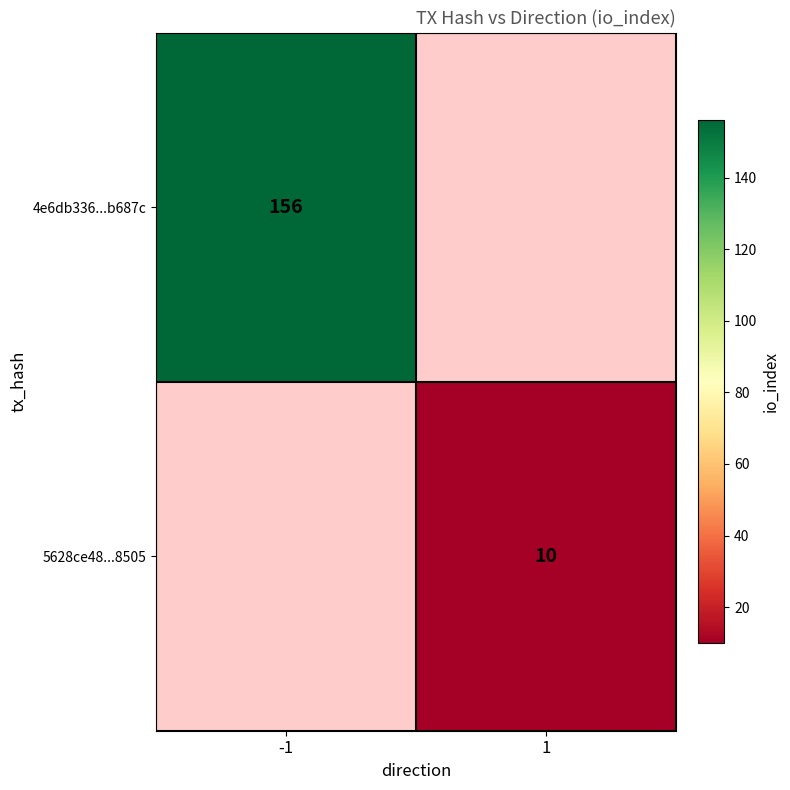

Count the number of categories in the chart.

2